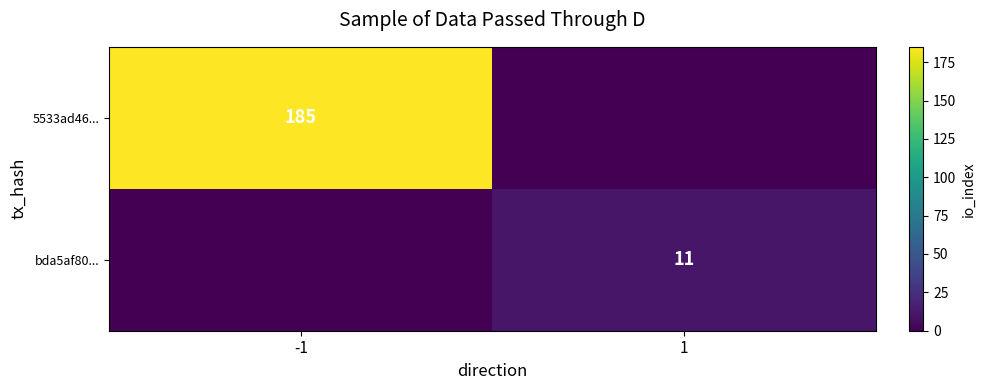

At which category is the sum across all series the highest?

-1